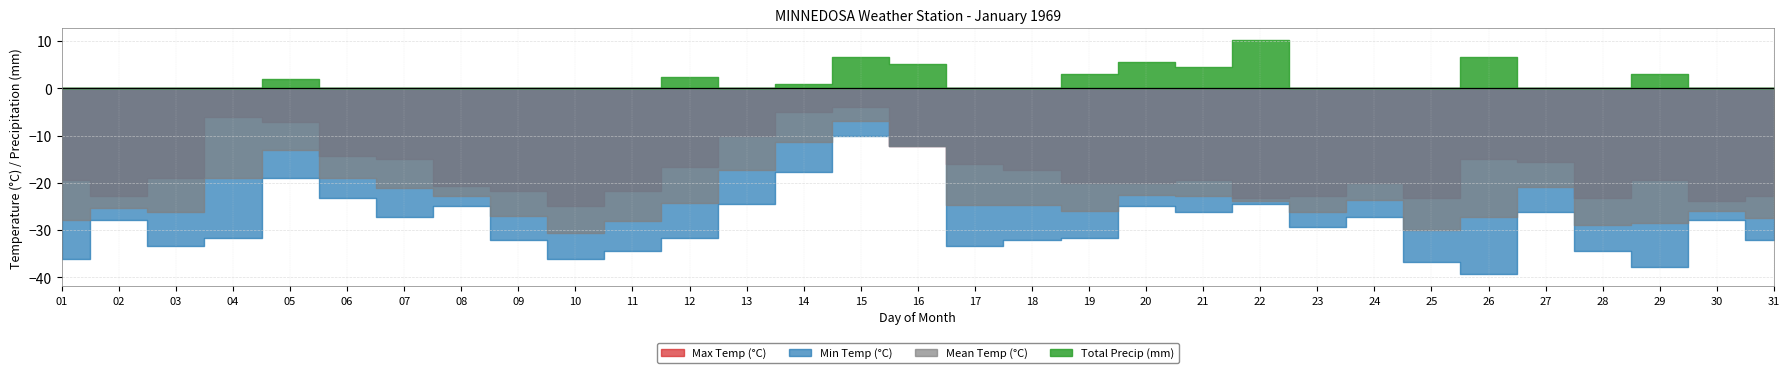

At which category does the chart reach its minimum across all series?

26